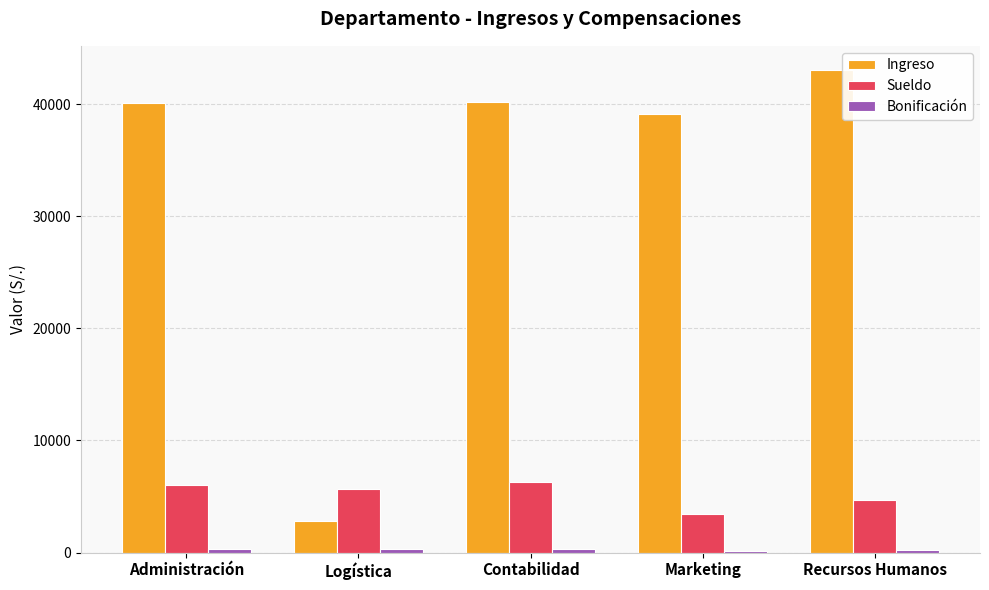

How many values in the Sueldo series exceed 5664?

3